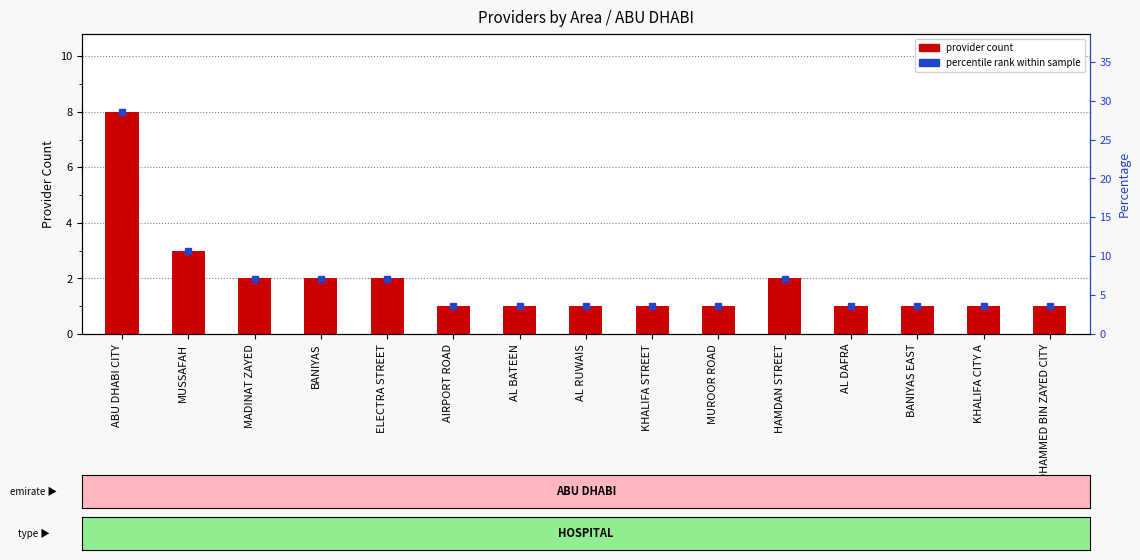

The chart shows a value of 2 at MUSSAFAH. True or false?

False